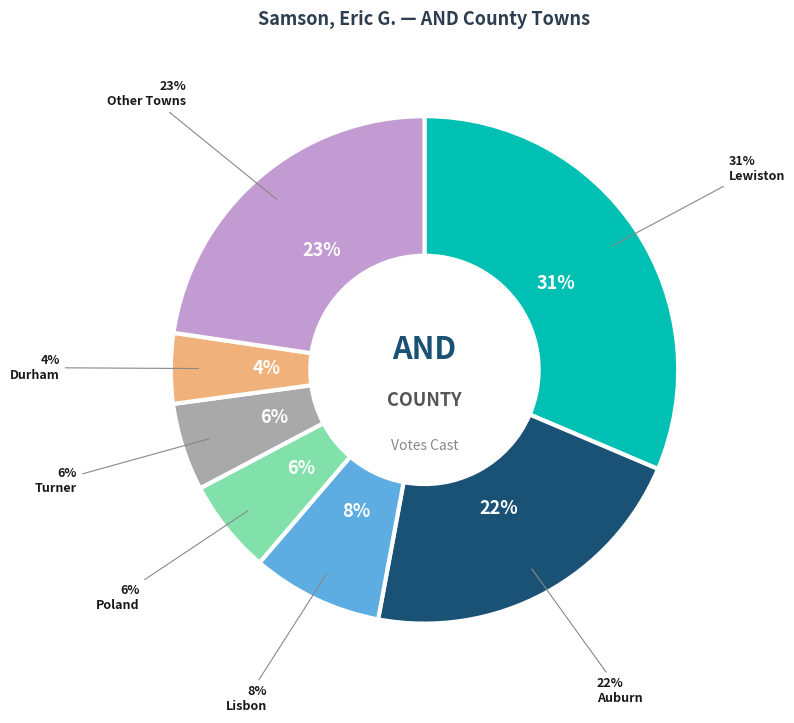

What is the largest slice in the pie chart?

Lewiston